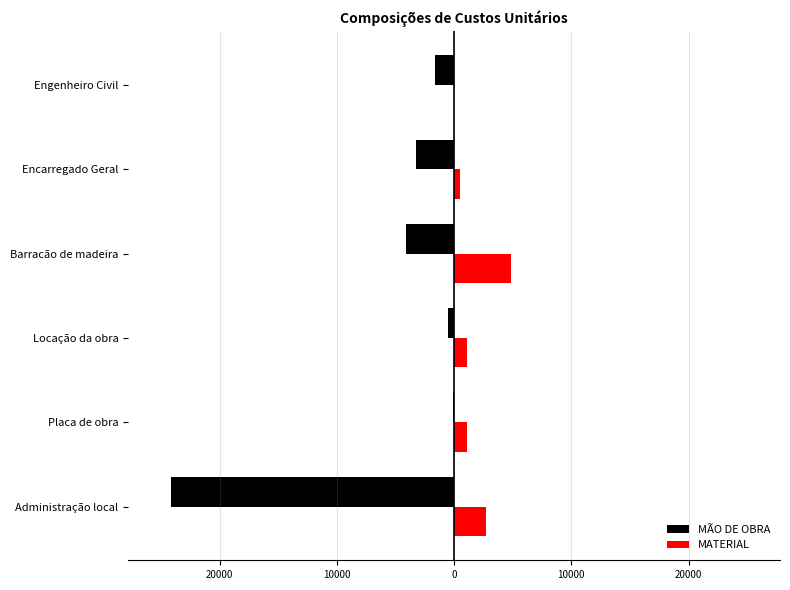

Which series has the widest spread of values?

MÃO DE OBRA